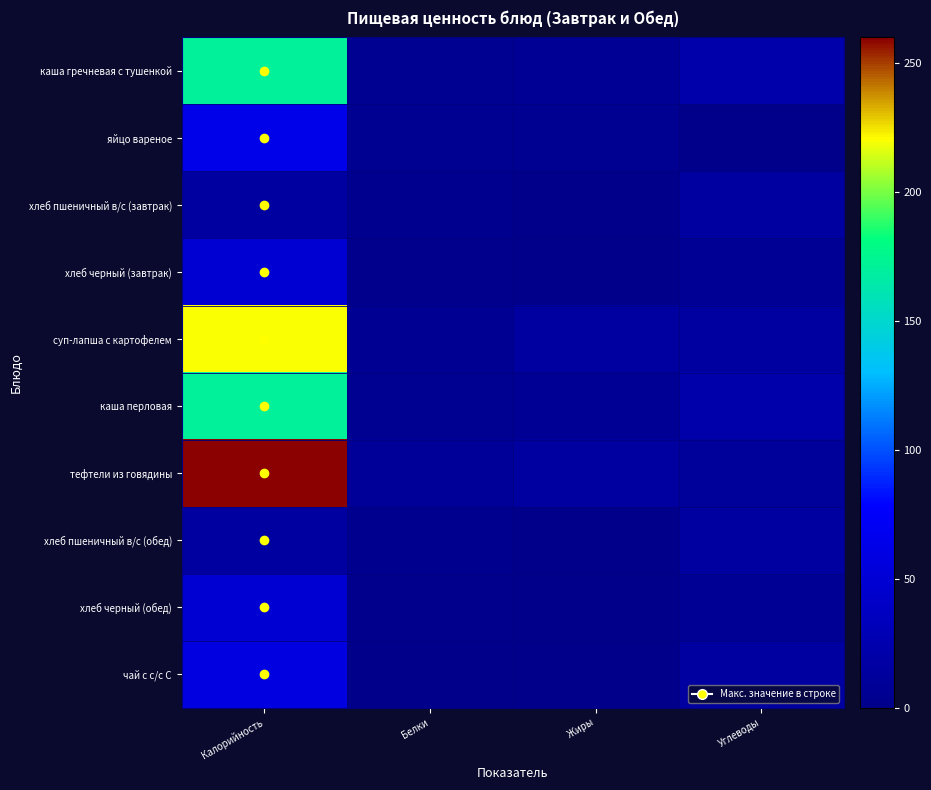

Which series has the widest spread of values?

тефтели из говядины